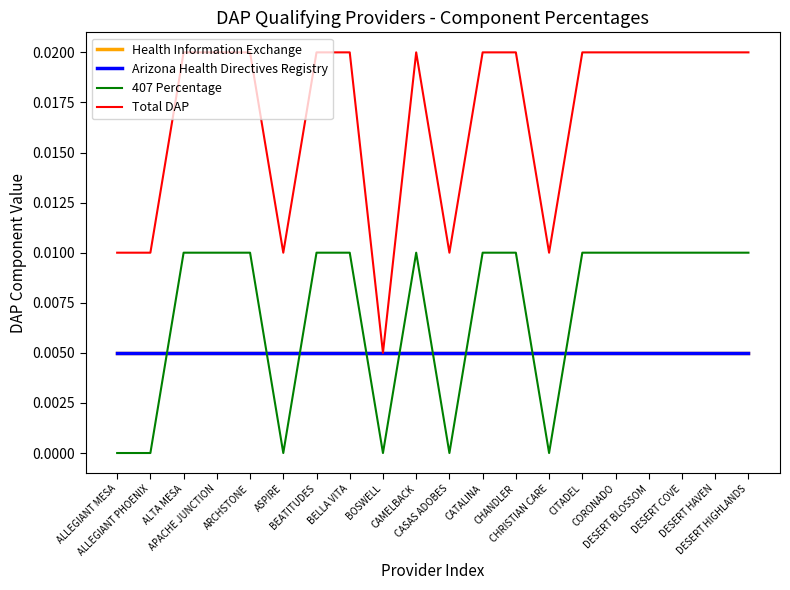

How many distinct data groups are displayed?

4